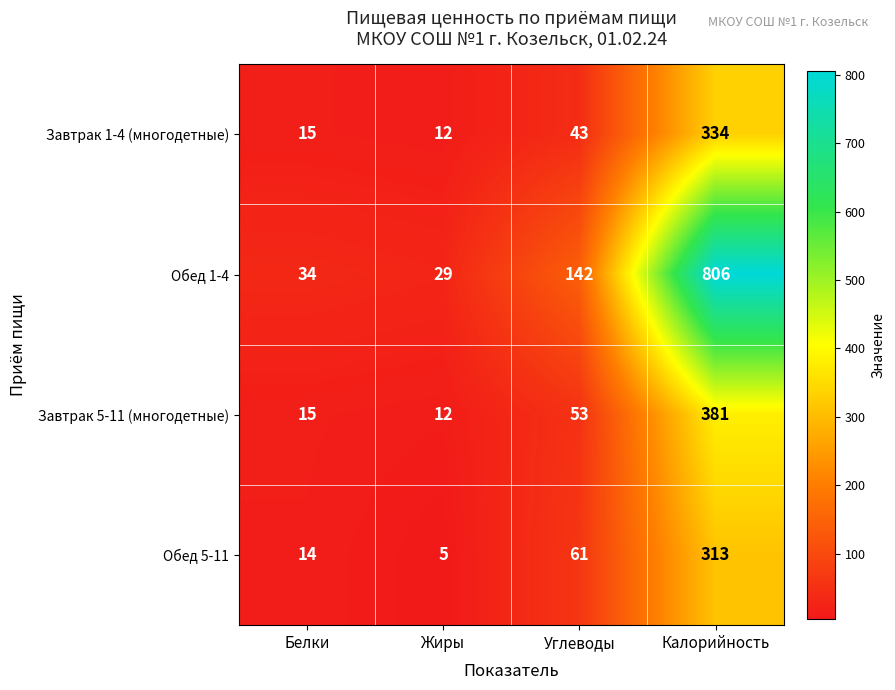

Rank the categories by Обед 5-11 value from highest to lowest.

Калорийность, Углеводы, Белки, Жиры